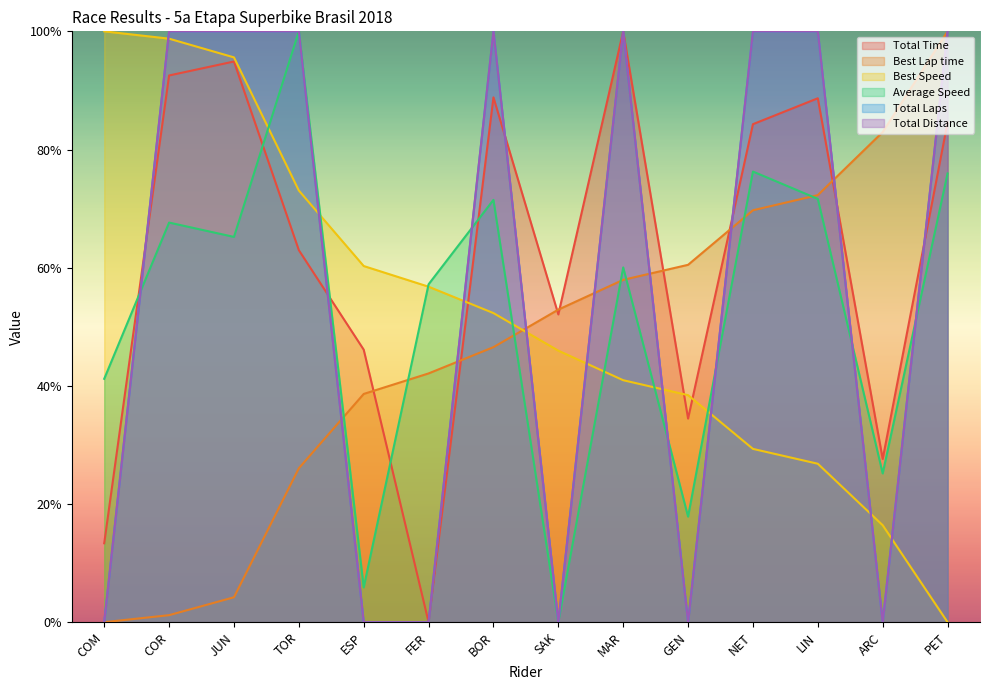

At which category is the sum across all series the highest?

TOR